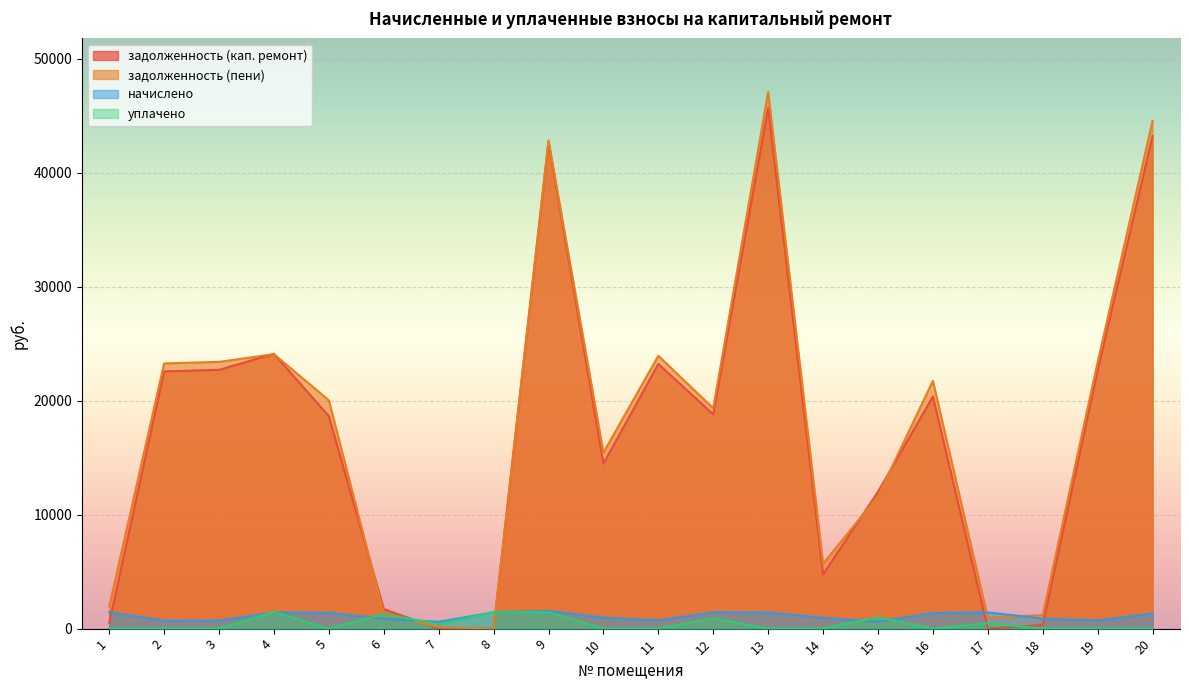

What is the difference between the maximum and second lowest values in the начислено series?

942.2